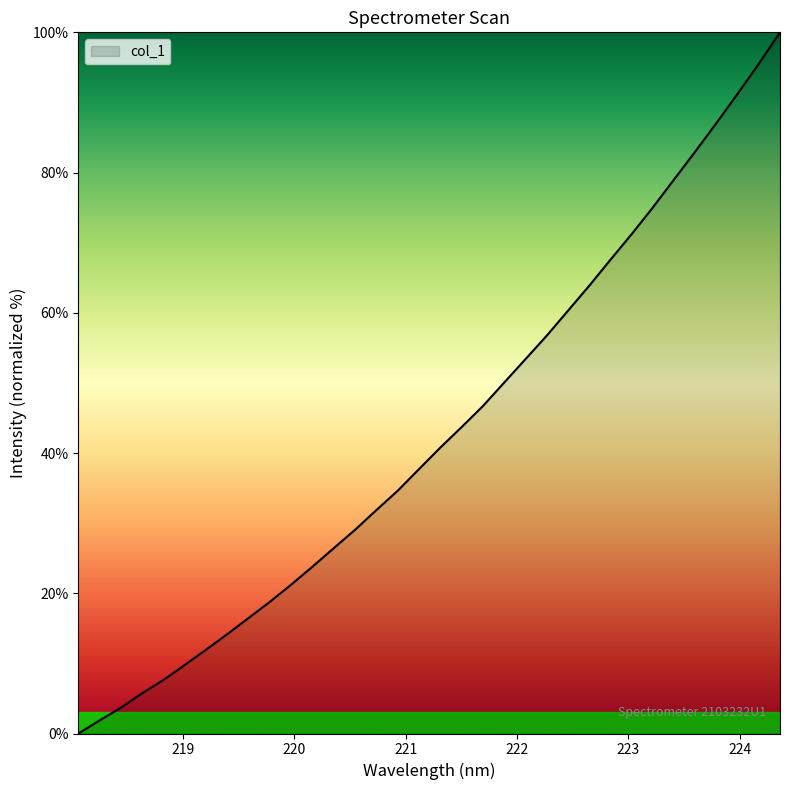

What is the greatest value displayed?

100.0